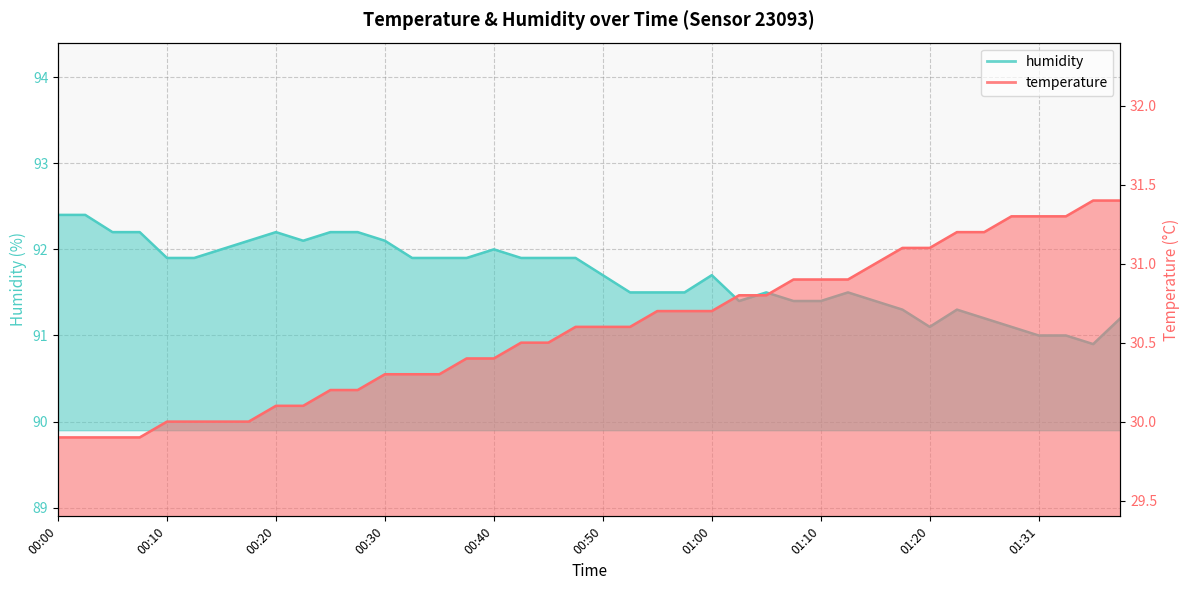

How many data points in humidity are less than 91?

1